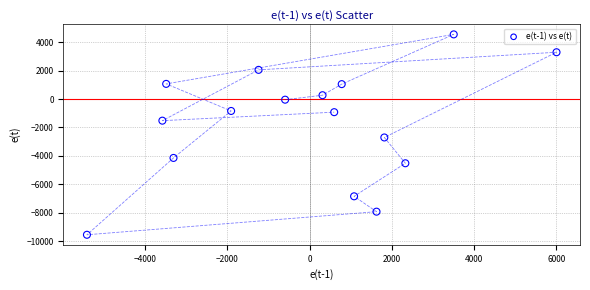

What Y value in the scatter plot is closest to -2504?

-2707.8